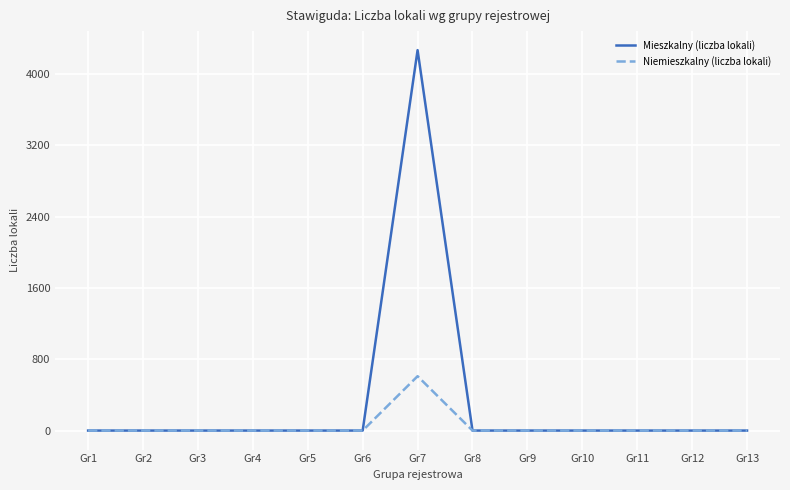

Which series has the largest total across all categories?

Mieszkalny (liczba lokali)